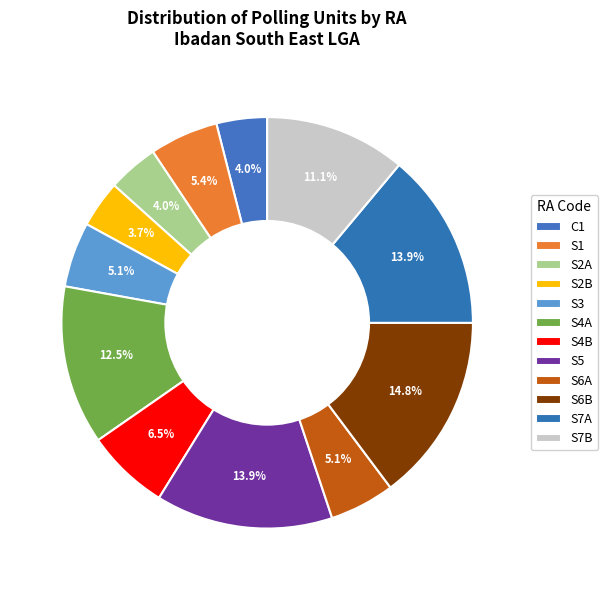

Count the number of slices in the pie.

12